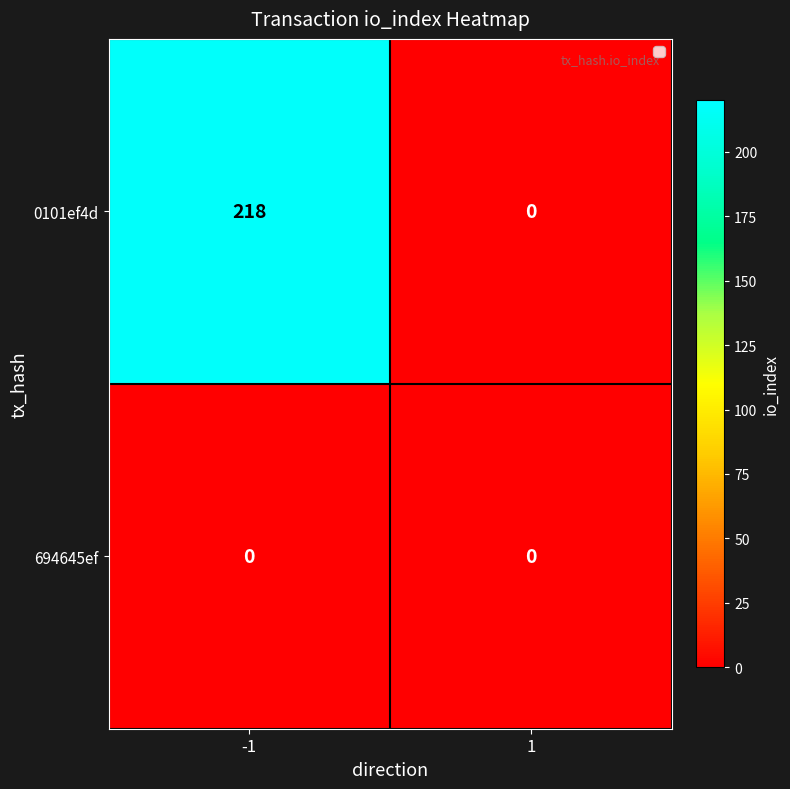

What is the maximum value for 0101ef4d?

218